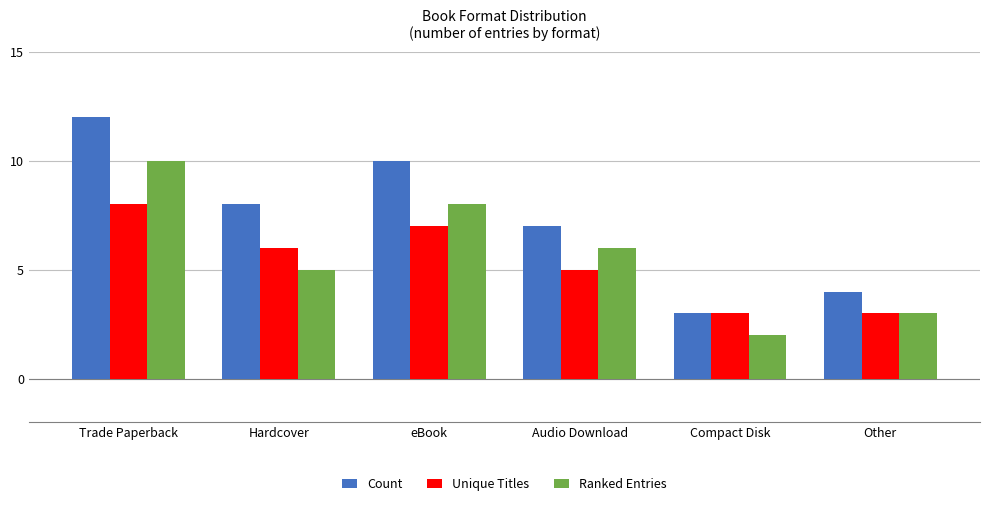

List the labels in order of Ranked Entries value, largest first.

Trade Paperback, eBook, Audio Download, Hardcover, Other, Compact Disk